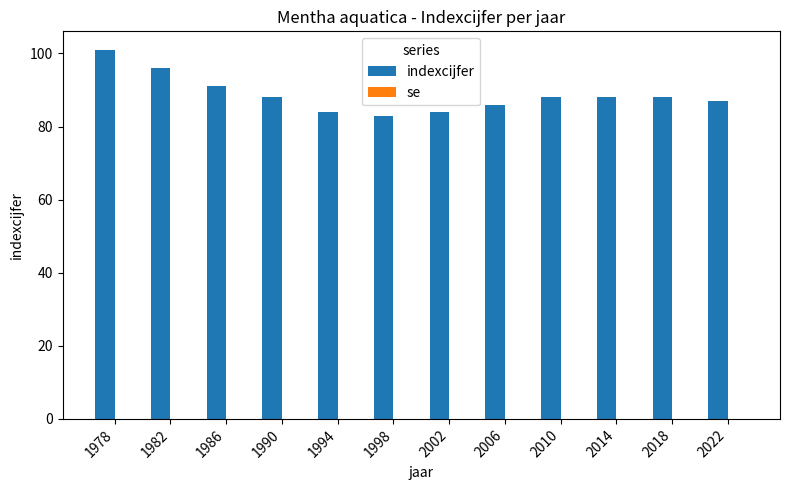

Which has a higher value, 1982 or 1994?

1982